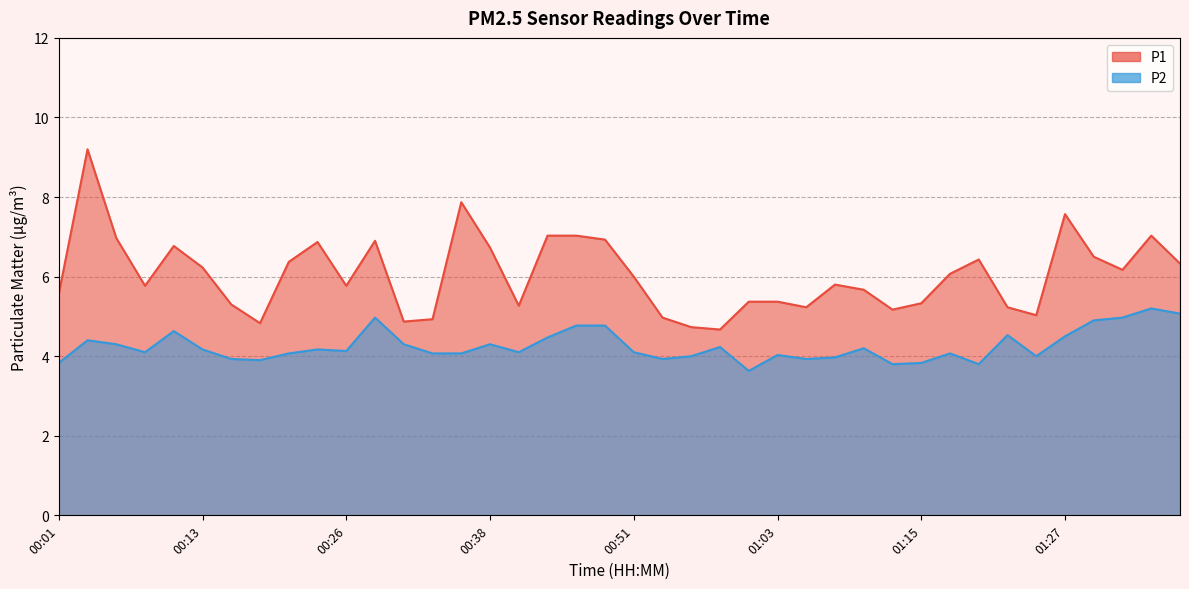

True or false: P2 and P1 cross at least once.

False